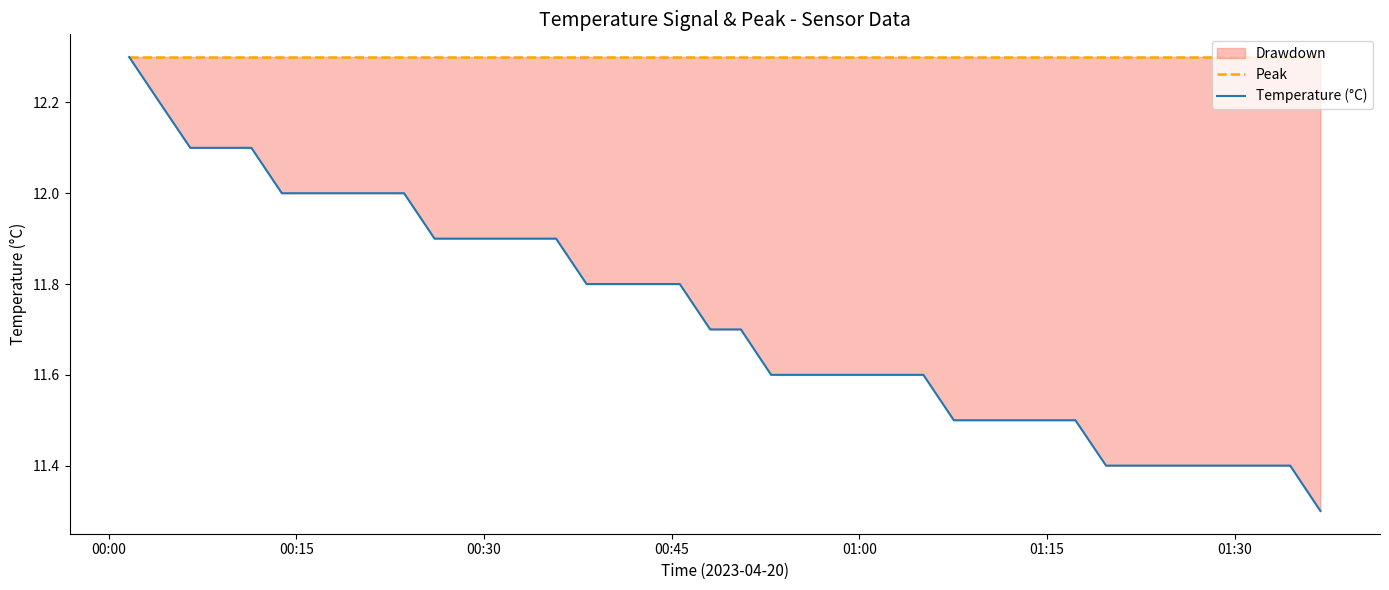

Reading left to right, transcribe all the data shown in this chart.

Peak: 12.3	12.3	12.3	12.3	12.3	12.3	12.3	12.3	12.3	12.3	12.3	12.3	12.3	12.3	12.3	12.3	12.3	12.3	12.3	12.3	12.3	12.3	12.3	12.3	12.3	12.3	12.3	12.3	12.3	12.3	12.3	12.3	12.3	12.3	12.3	12.3	12.3	12.3	12.3	12.3
Temperature (°C): 12.3	12.2	12.1	12.1	12.1	12.0	12.0	12.0	12.0	12.0	11.9	11.9	11.9	11.9	11.9	11.8	11.8	11.8	11.8	11.7	11.7	11.6	11.6	11.6	11.6	11.6	11.6	11.5	11.5	11.5	11.5	11.5	11.4	11.4	11.4	11.4	11.4	11.4	11.4	11.3